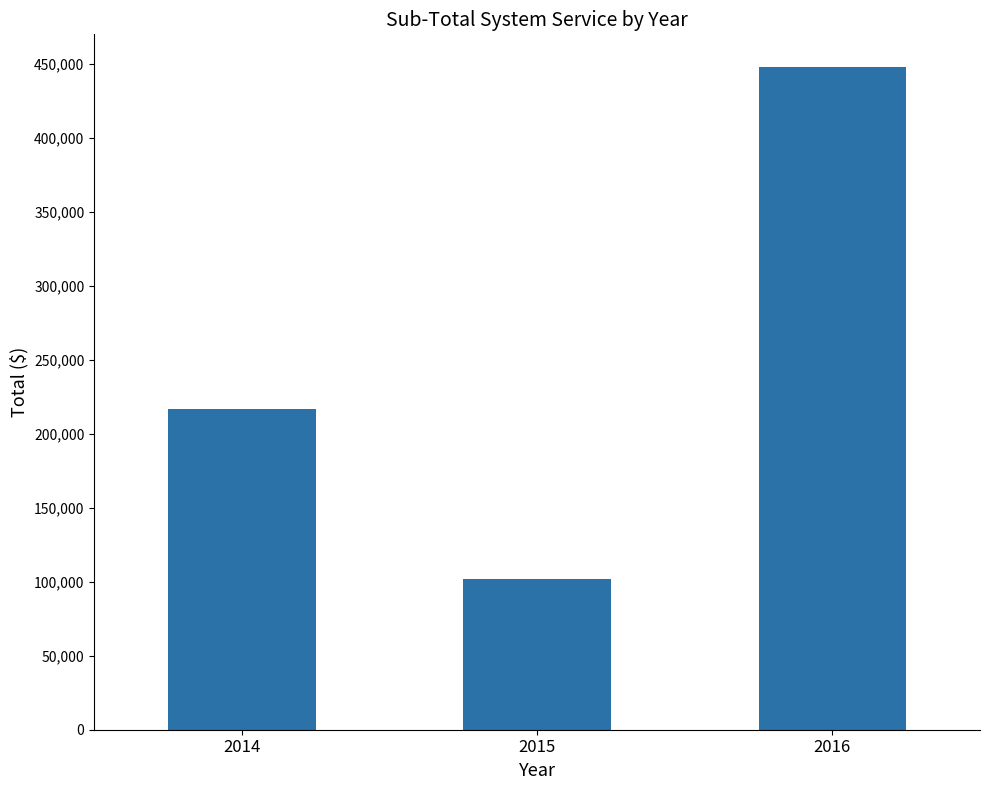

What is the minimum value shown in the chart?

102000.0